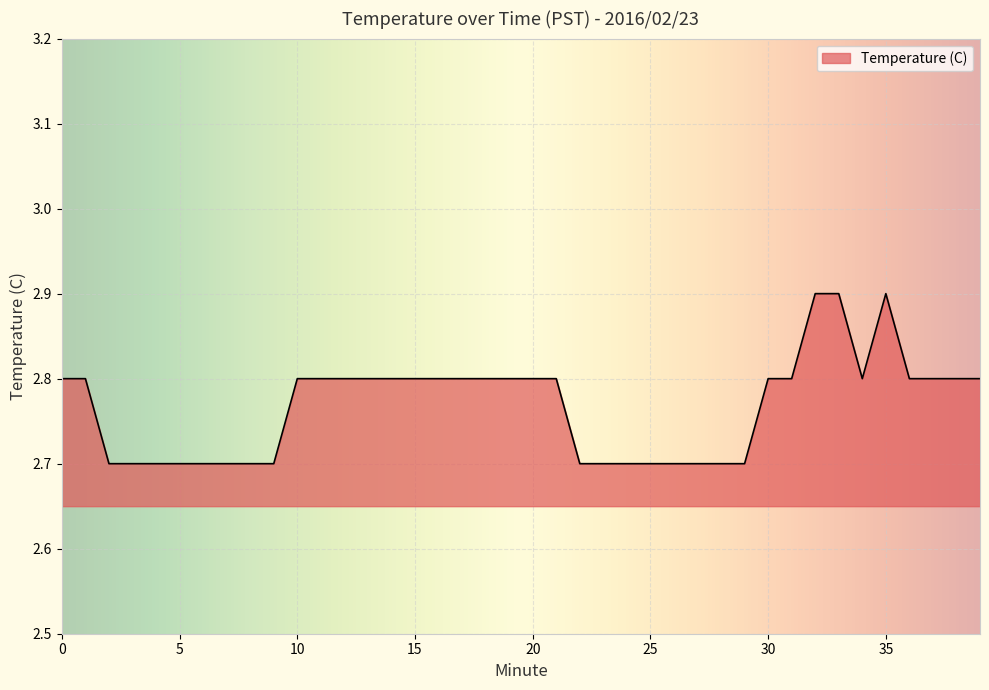

What is the maximum value shown in the chart?

2.9